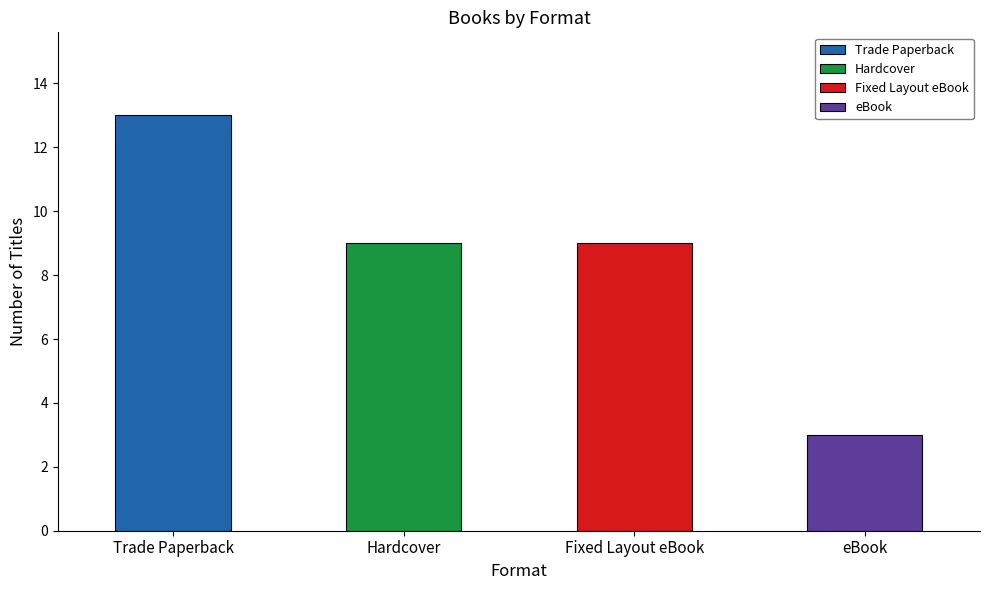

What is the lowest value of the Trade Paperback series?

13